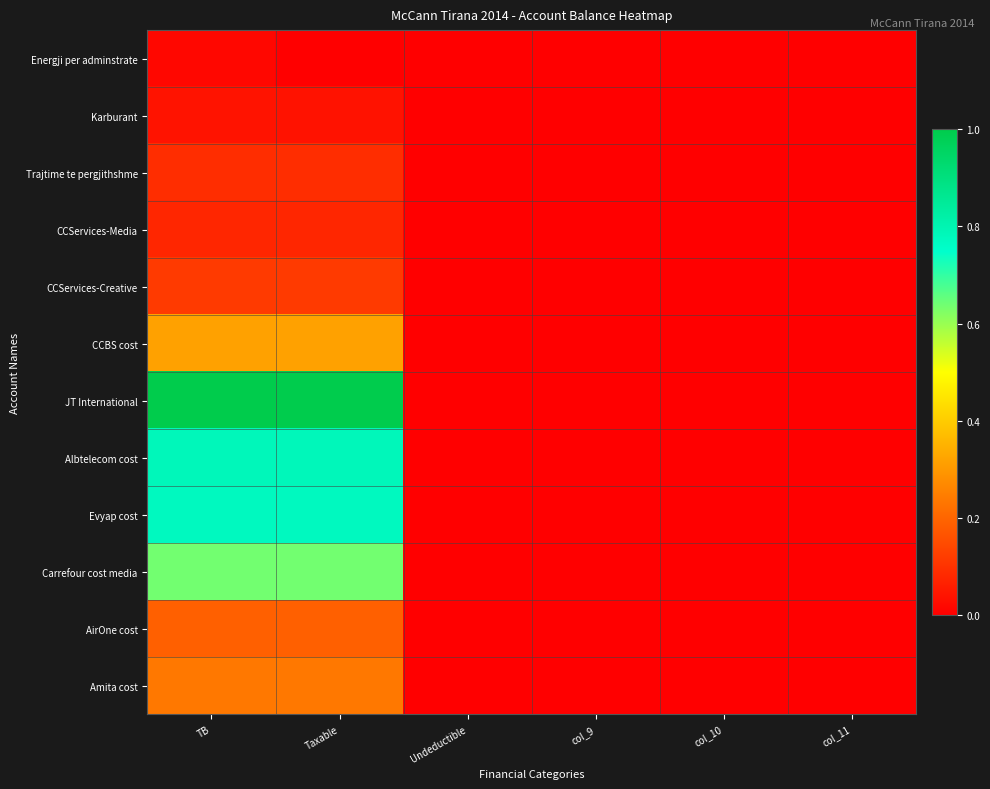

Count the number of categories in the chart.

6